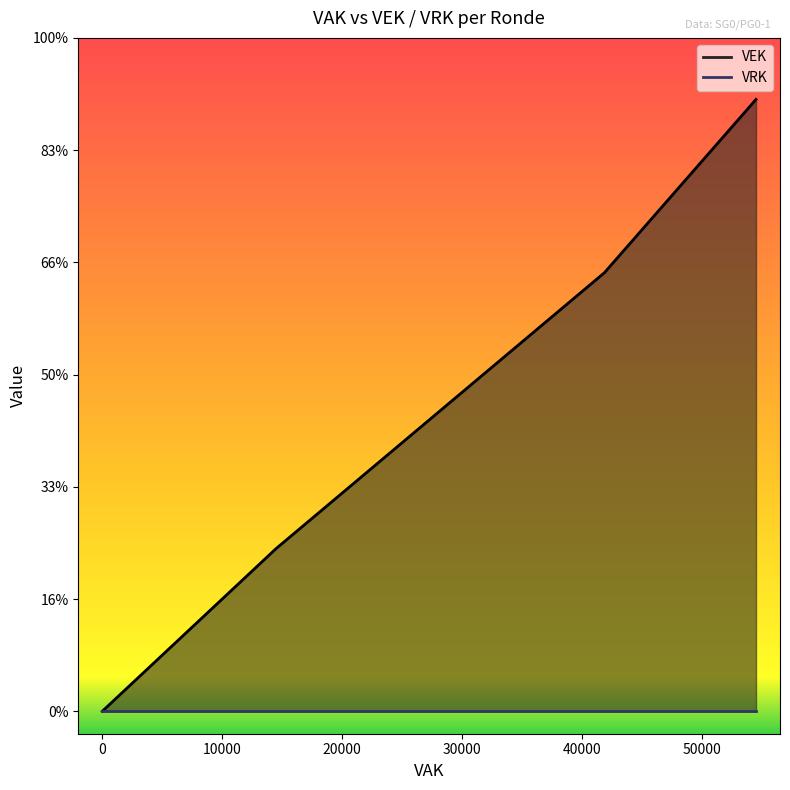

True or false: VRK and VEK cross at least once.

False